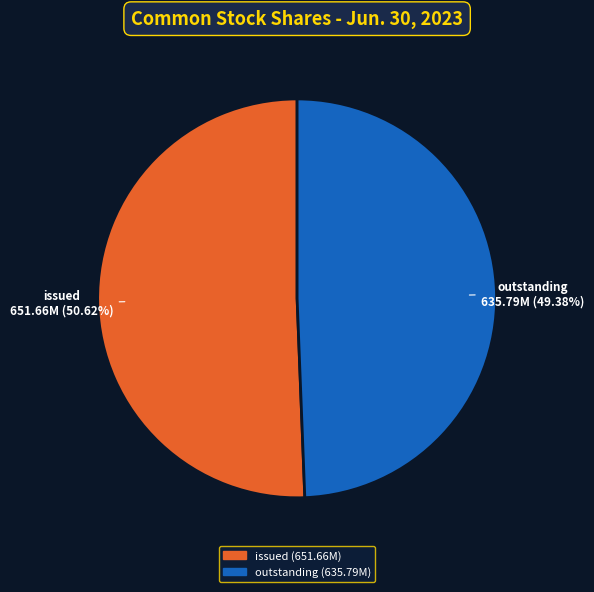

Does any single category account for the majority?

Yes